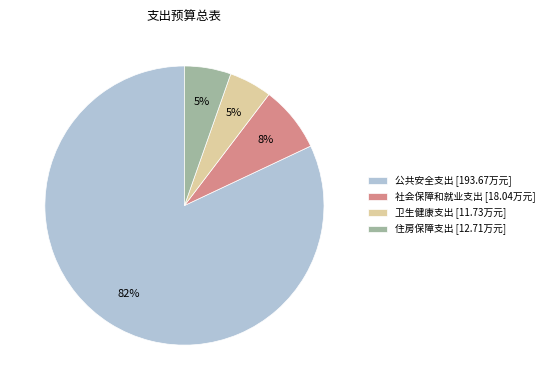

To the nearest percent, what is the average slice percentage?

25%